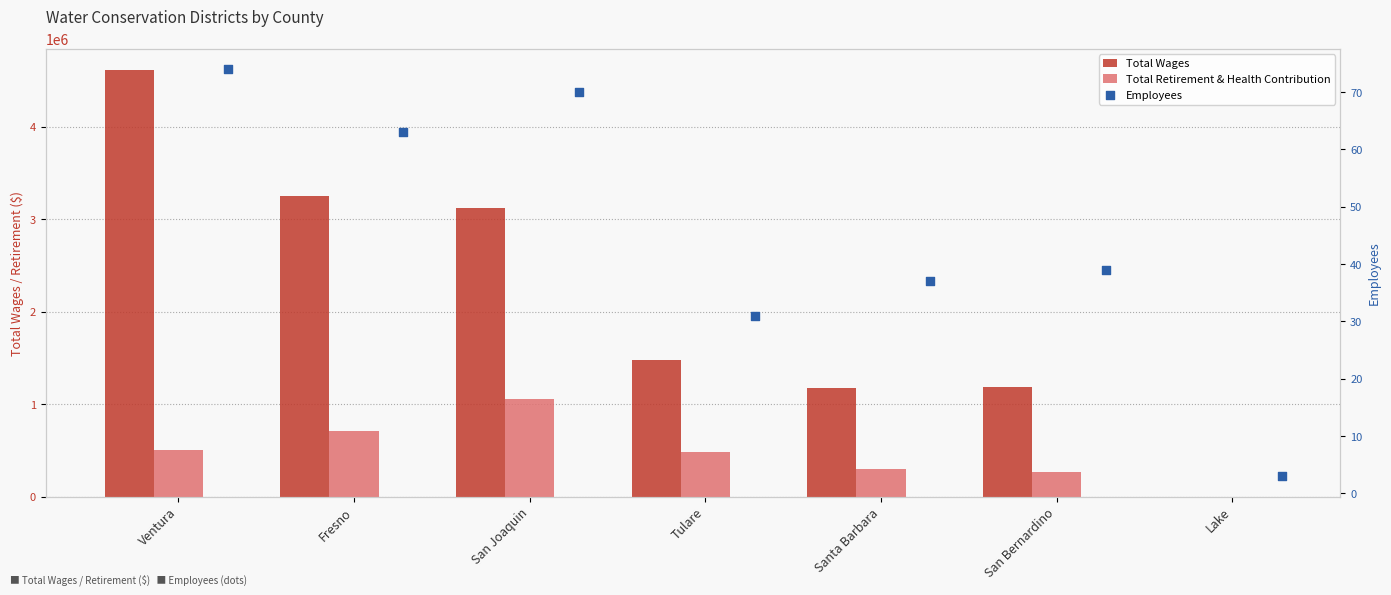

At how many categories does at least one series exceed 2813199?

3